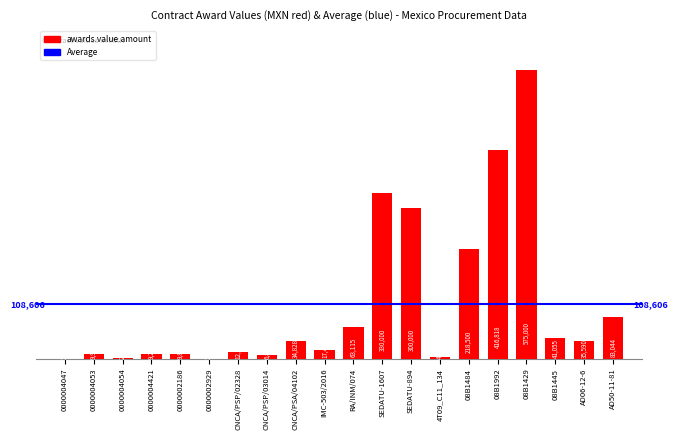

The value at CNCA/PSP/03014 is 6896.6. True or false?

True